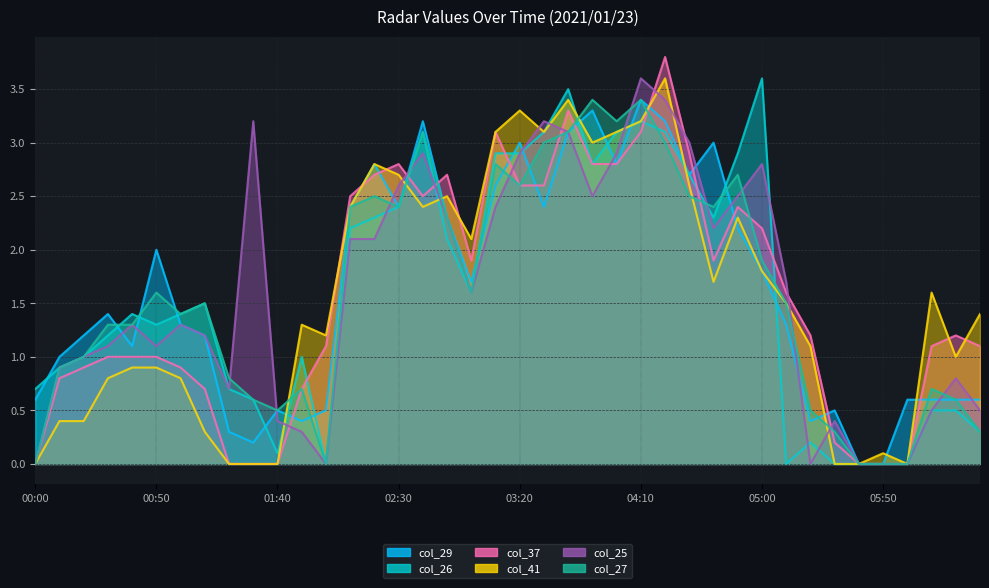

At 2021/01/23 00:40, list the series in order from smallest to largest.

col_41, col_37, col_29, col_25, col_27, col_26